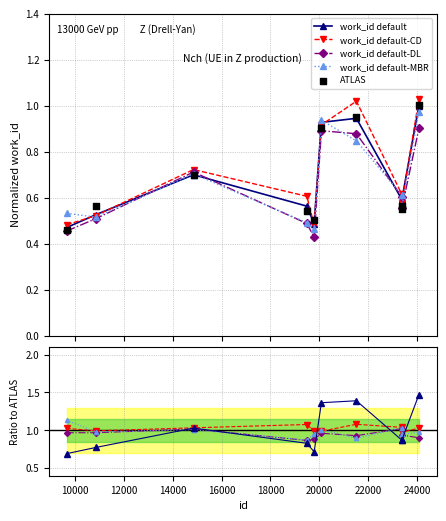

What is the total value across all series at 10000?

4.3